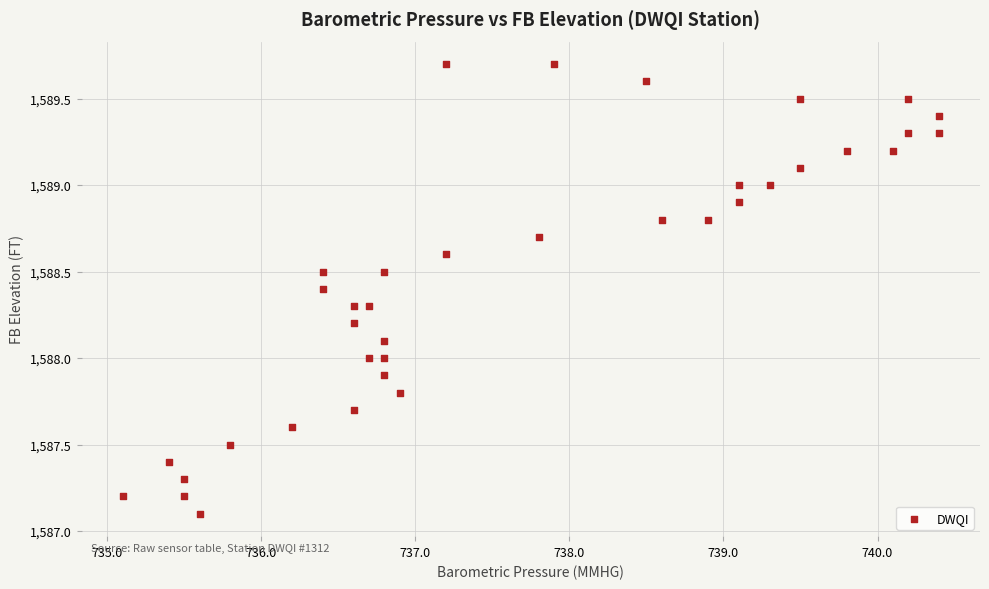

What is the range of X values (max minus min)?

5.3